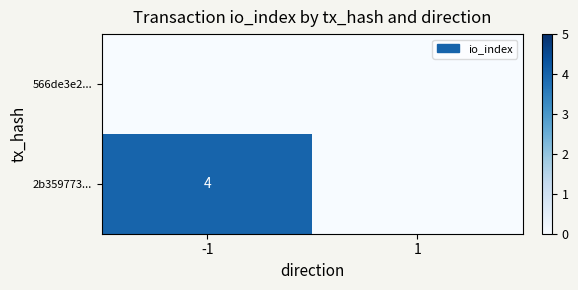

True or false: 2b359773... has a value of 4 at -1.

True